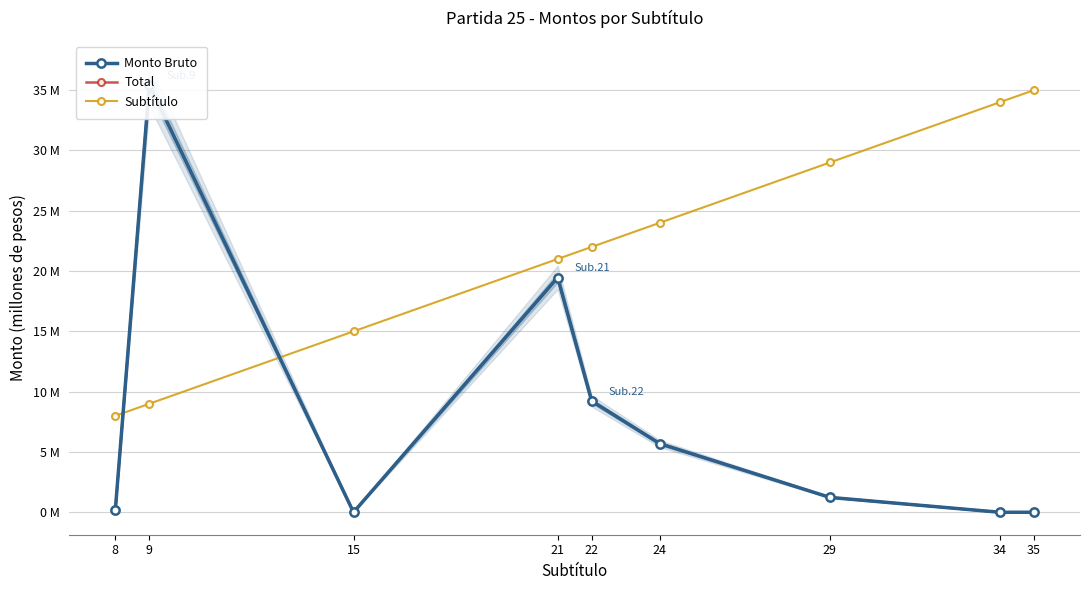

Which series has the largest total across all categories?

Subtítulo